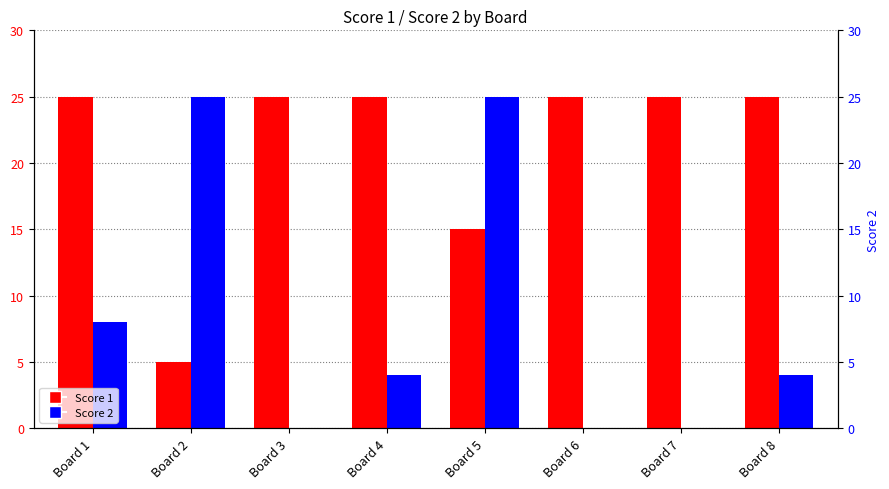

Rank the series at Board 5 from lowest to highest value.

Score 1, Score 2